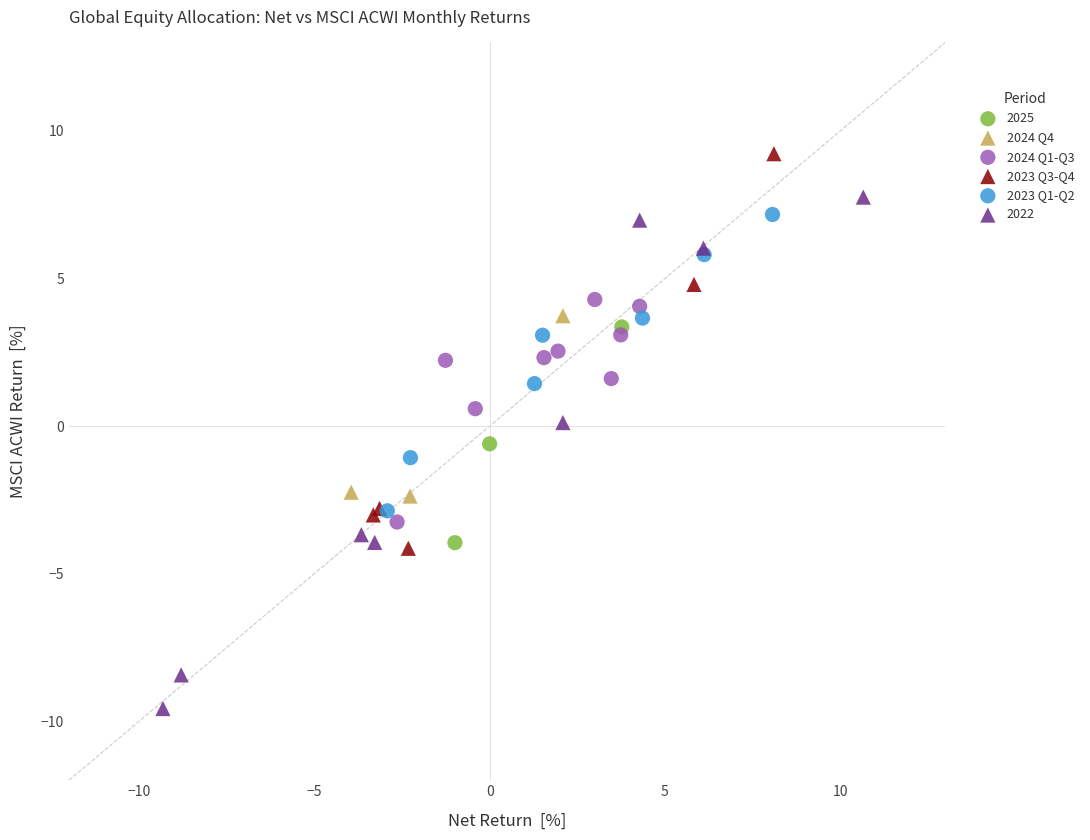

Which series reaches the minimum Y coordinate?

2022